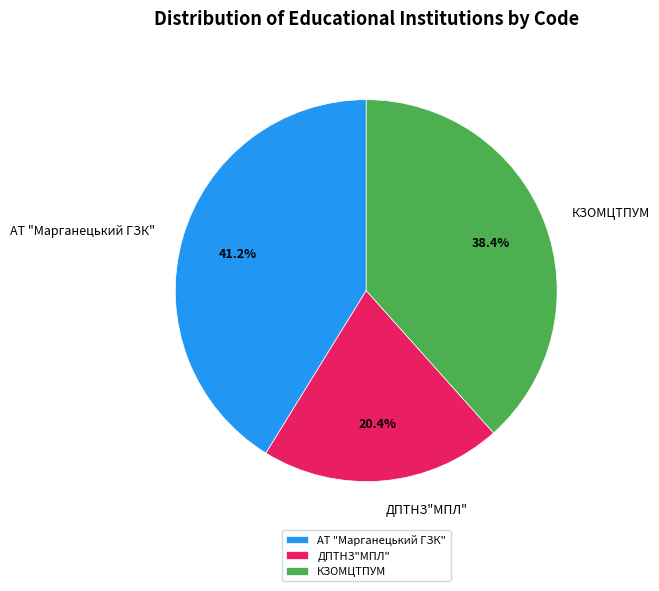

Is there any slice that represents more than half of the pie?

No